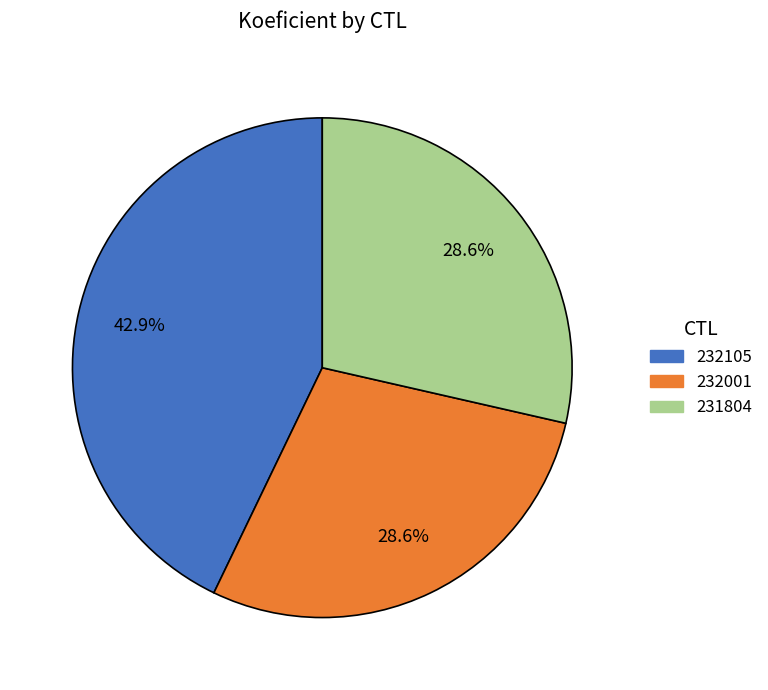

To the nearest percent, what portion does 231804 represent?

29%